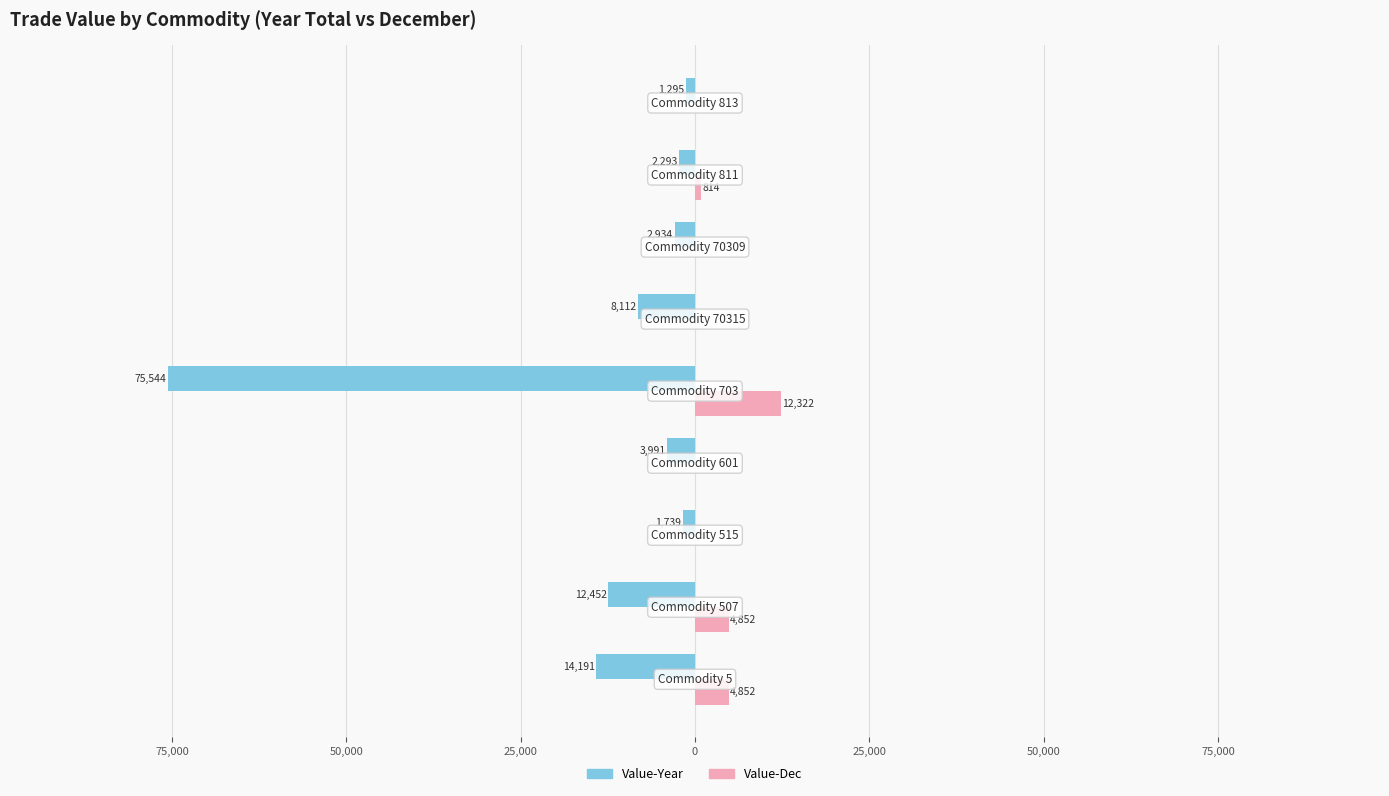

What are all the series names shown in the legend?

Value-Year, Value-Dec